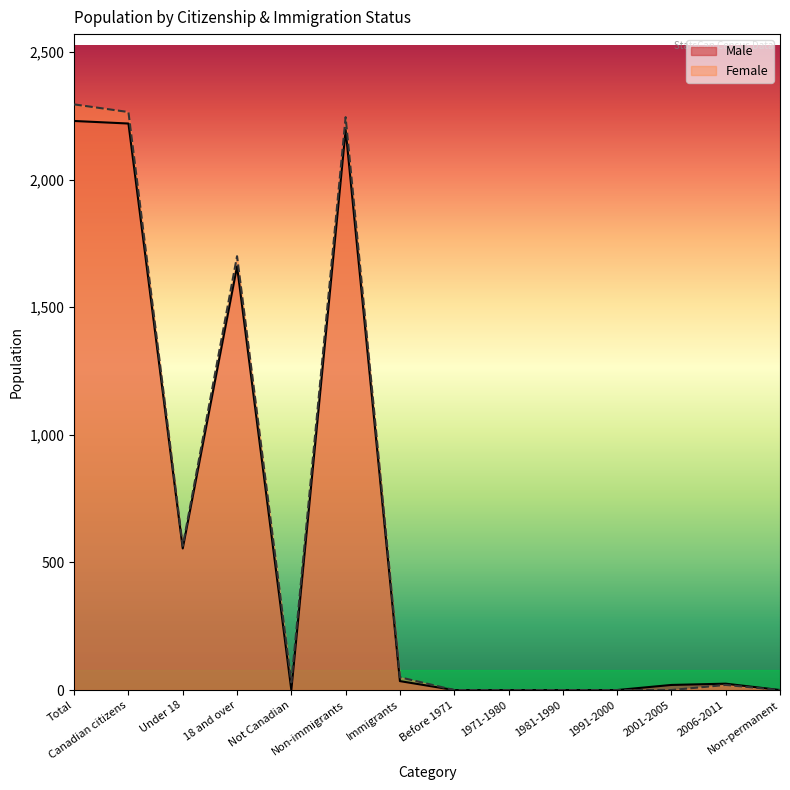

How many lines are shown in the chart?

2